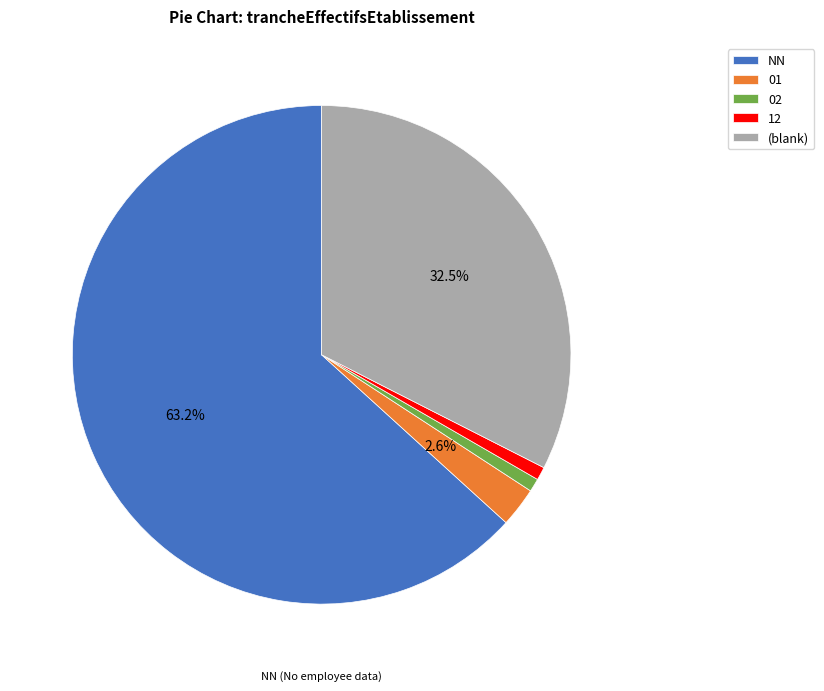

Does any single category account for the majority?

Yes